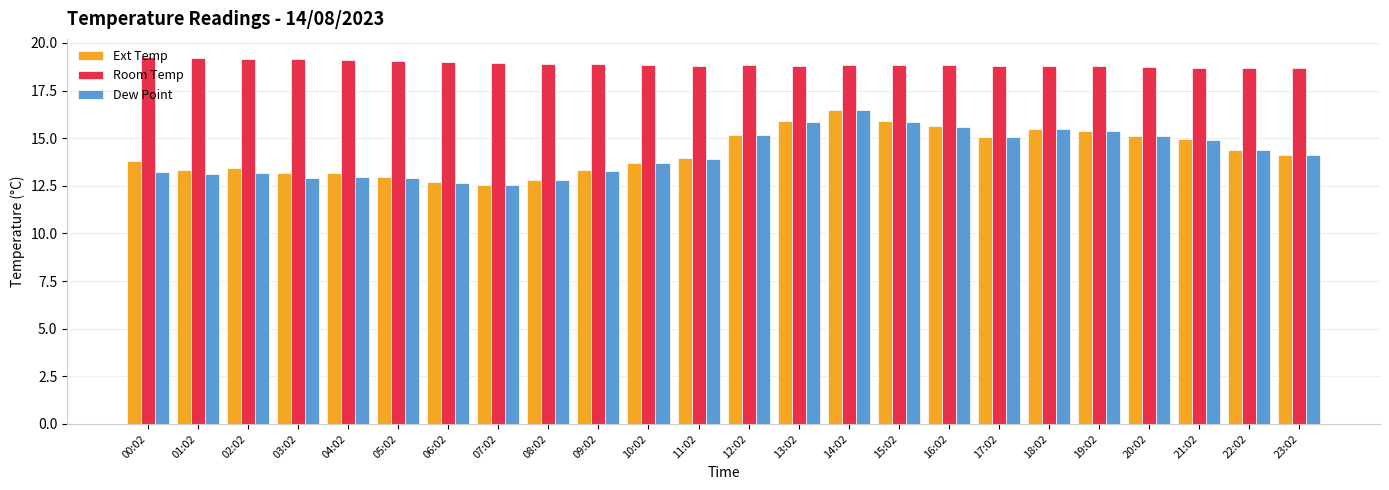

What is the total value across all series at 01:02?

45.7